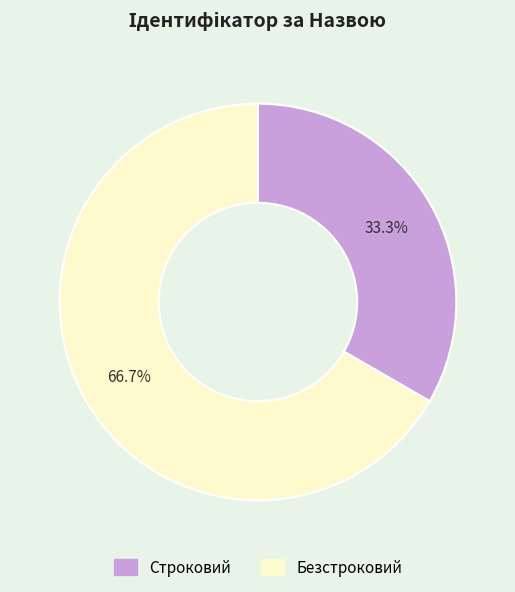

Rank the categories by value from highest to lowest.

Безстроковий, Строковий